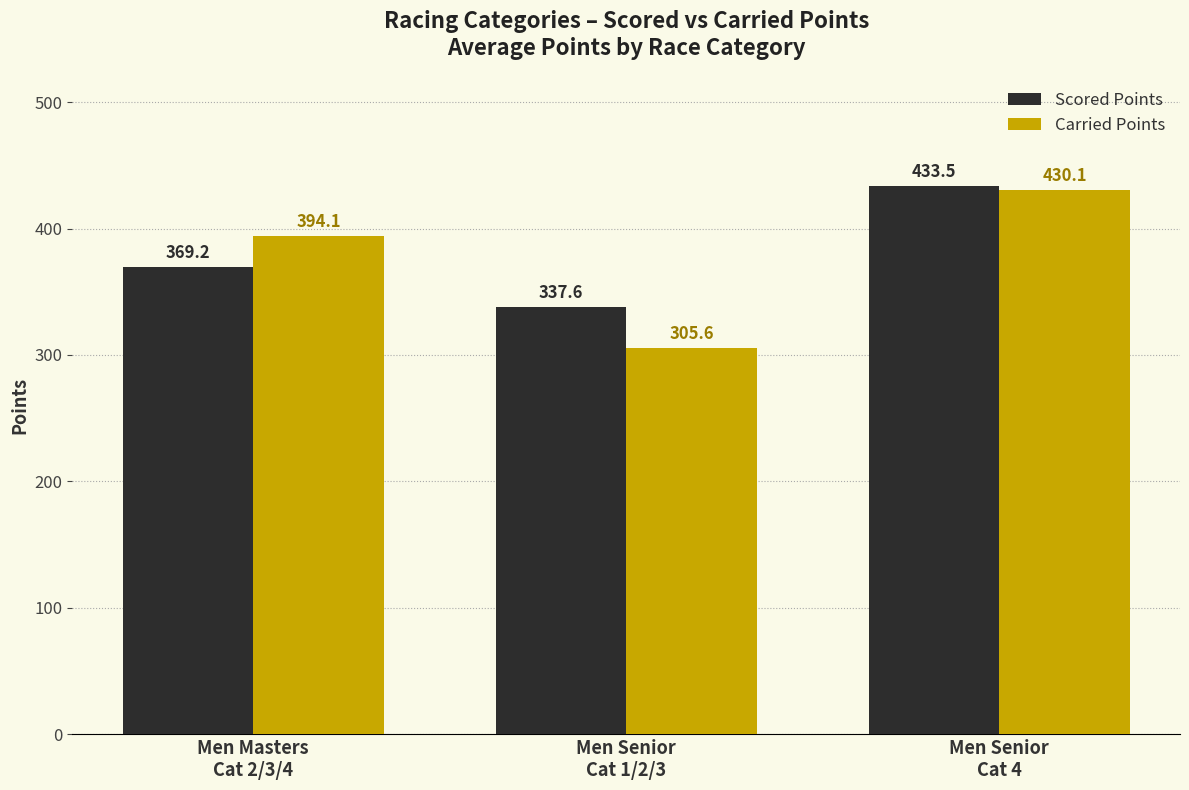

Is the value of Carried Points at Men Senior
Cat 4 greater than the value of Scored Points at Men Masters
Cat 2/3/4?

Yes